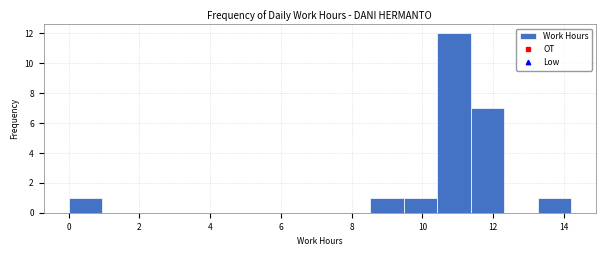

Reading left to right, list every bar in this chart as the range it spans on the x-axis followed by its height. Neither the bar edges nor the heights are printed on the chart, so give them approximately, as read against the axes.

0.0 to 1.0: 1
1.0 to 1.8: 0
1.8 to 2.8: 0
2.8 to 3.8: 0
3.8 to 4.8: 0
4.8 to 5.6: 0
5.6 to 6.6: 0
6.6 to 7.6: 0
7.6 to 8.6: 0
8.6 to 9.4: 1
9.4 to 10.4: 1
10.4 to 11.4: 12
11.4 to 12.4: 7
12.4 to 13.2: 0
13.2 to 14.2: 1